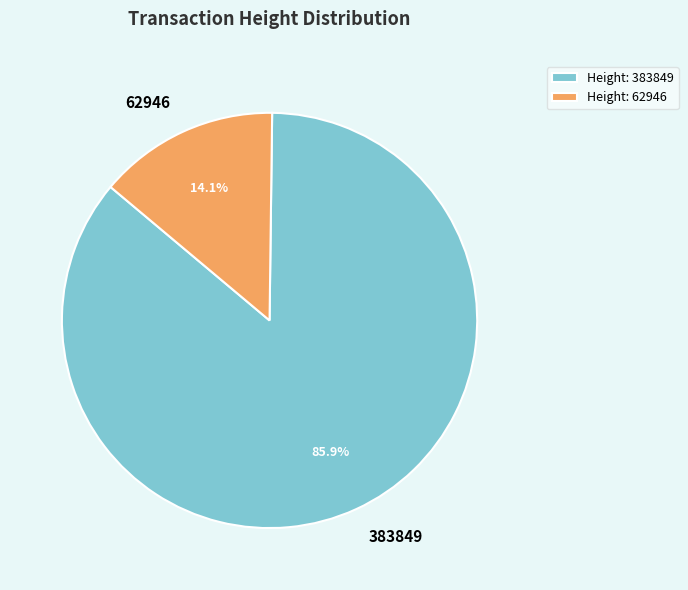

Is it true that 62946 is 14% of the pie?

True